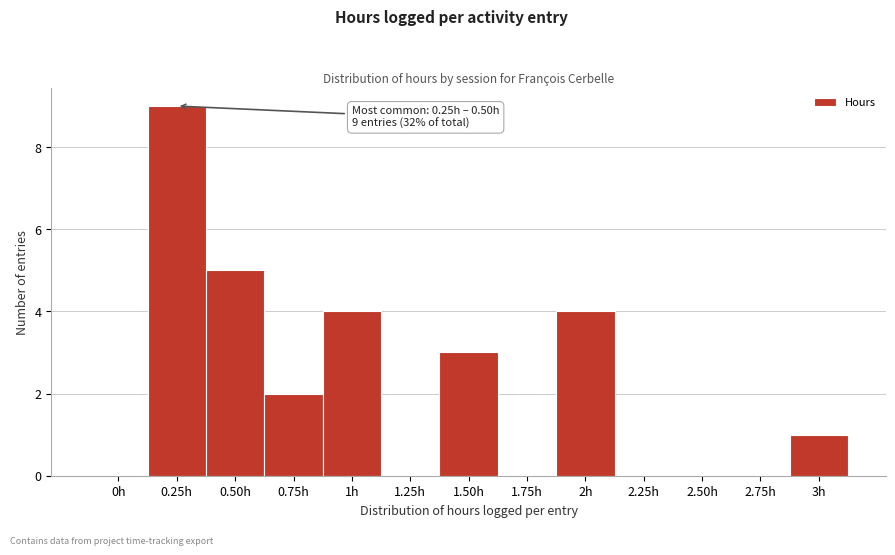

Reading left to right, what are all the values shown in this chart?

0h=0	0.25h=9	0.50h=5	0.75h=2	1h=4	1.25h=0	1.50h=3	1.75h=0	2h=4	2.25h=0	2.50h=0	2.75h=0	3h=1